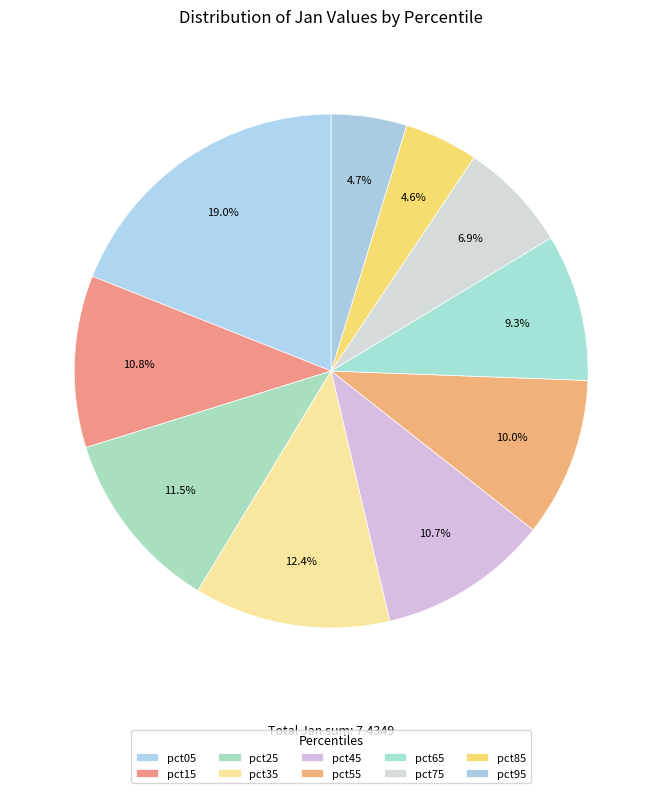

Which has a higher value, pct55 or pct25?

pct25